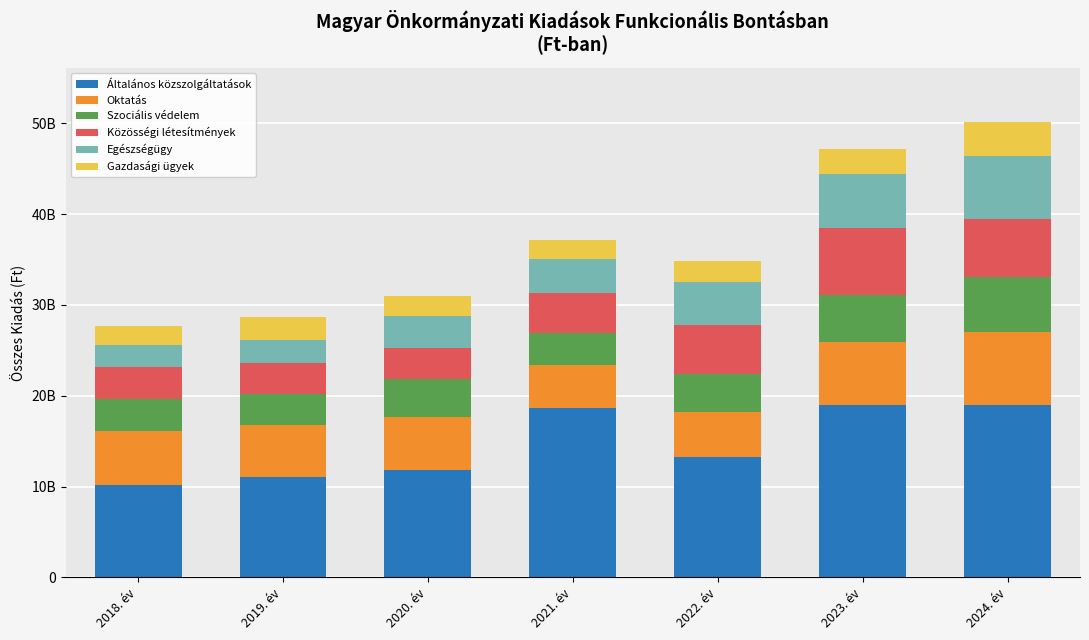

Which series changed the most between 2020. év and 2022. év?

Közösségi létesítmények